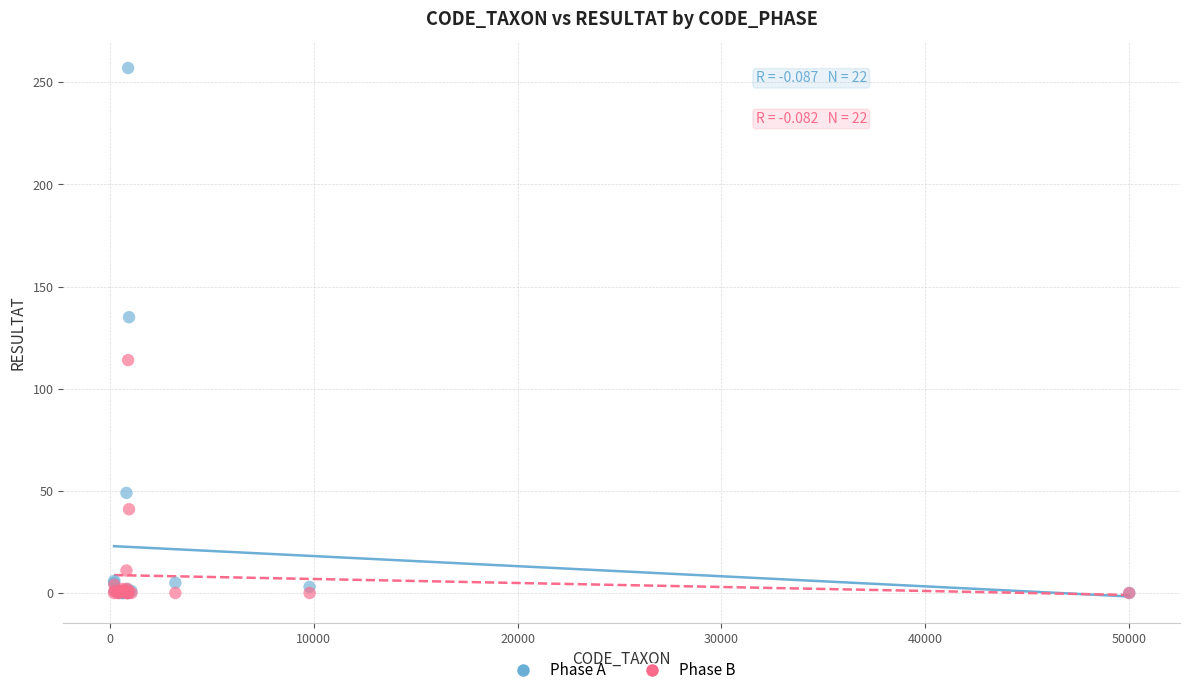

What are all the series names shown in the legend?

Phase A, Phase B